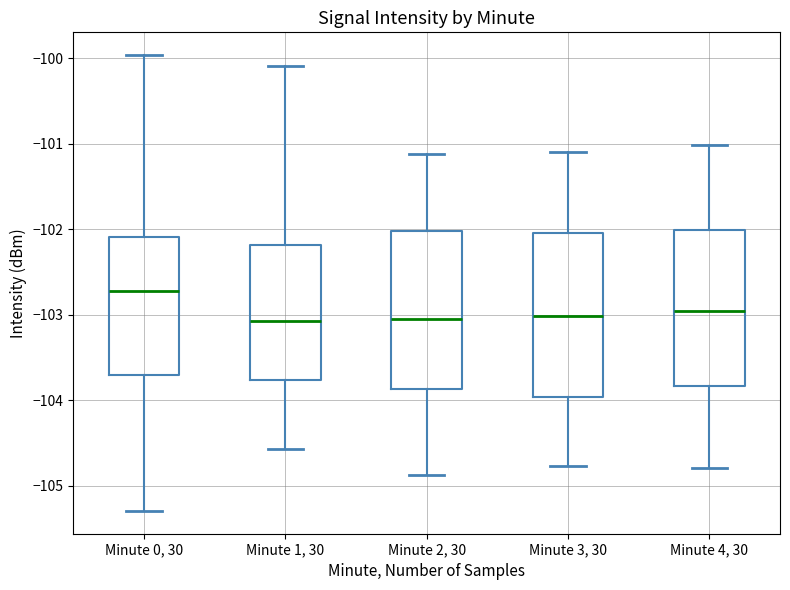

Reading left to right, transcribe this box plot: for each box, give where its median line is, the range the box spans, and where its two whiskers end, as read against the y-axis. The values are not printed on the chart, so give them approximately, as read against the axis.

Minute 0, 30: median -102.7, box -103.7 to -102.1, whiskers -105.3 to -100.0
Minute 1, 30: median -103.1, box -103.8 to -102.2, whiskers -104.6 to -100.1
Minute 2, 30: median -103.1, box -103.9 to -102.0, whiskers -104.9 to -101.1
Minute 3, 30: median -103.0, box -104.0 to -102.0, whiskers -104.8 to -101.1
Minute 4, 30: median -103.0, box -103.8 to -102.0, whiskers -104.8 to -101.0